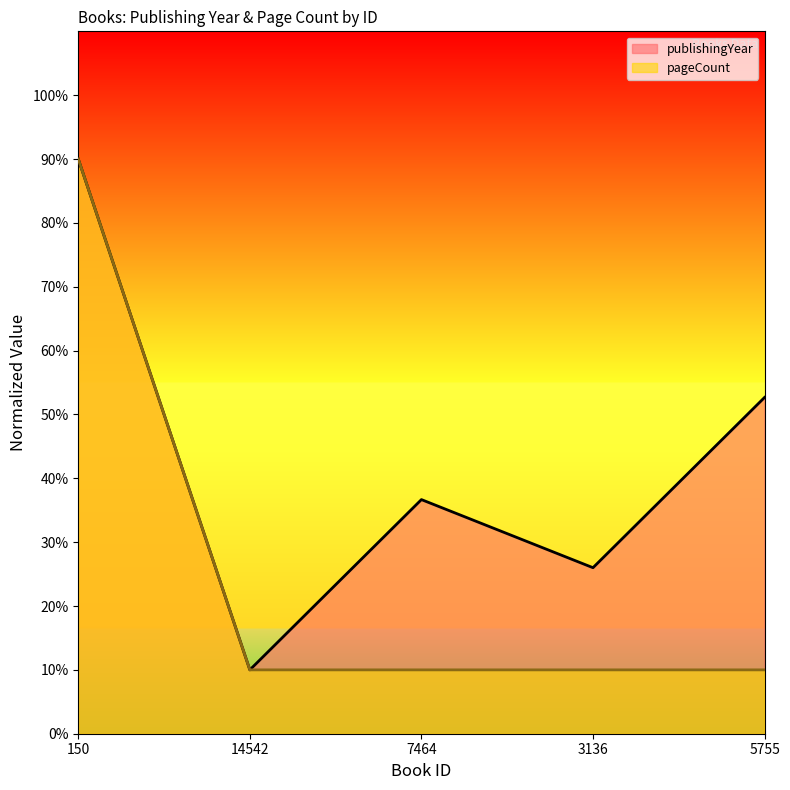

Reading left to right, list all the values displayed in this chart.

publishingYear: 150=90.0	14542=10.0	7464=36.7	3136=26.0	5755=52.7
pageCount: 150=90.0	14542=10.0	7464=10.0	3136=10.0	5755=10.0